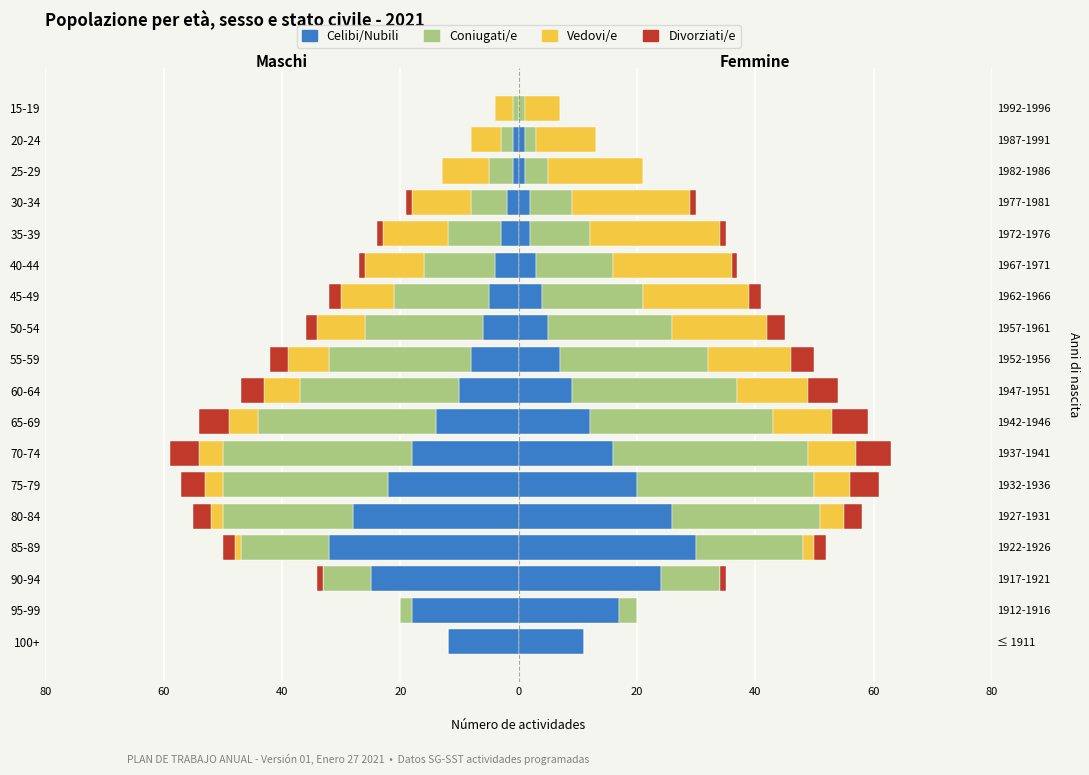

How many series are shown in this chart?

4